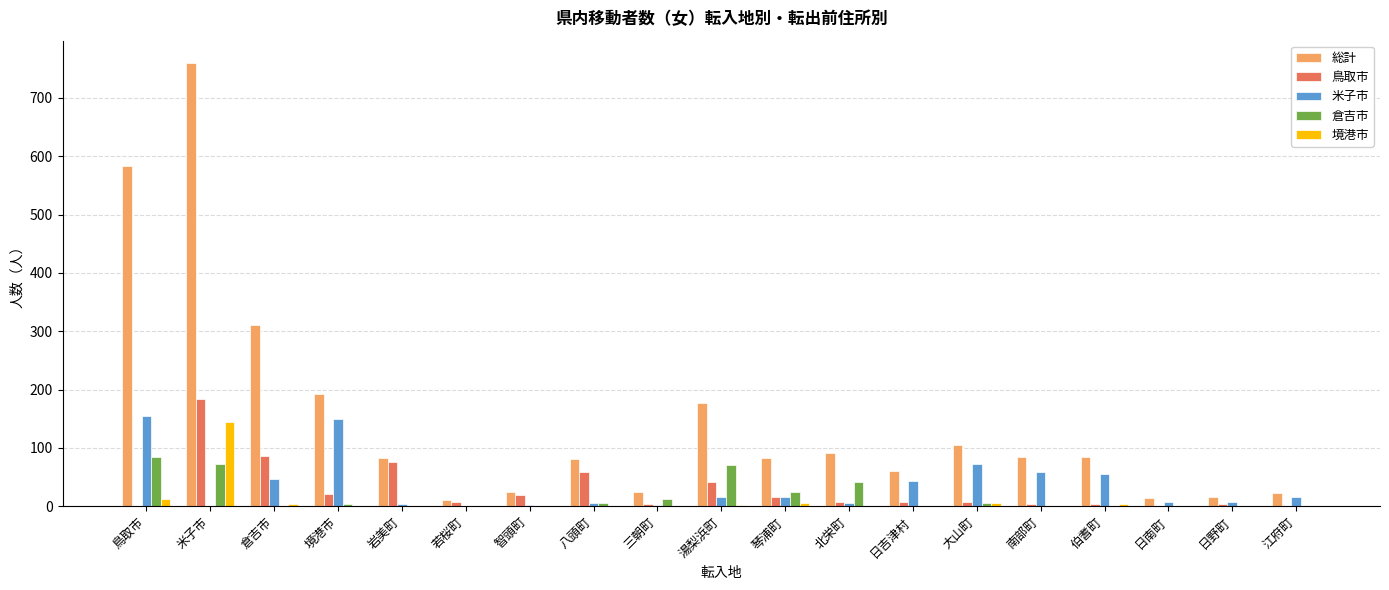

Which category has the highest value across all series?

米子市